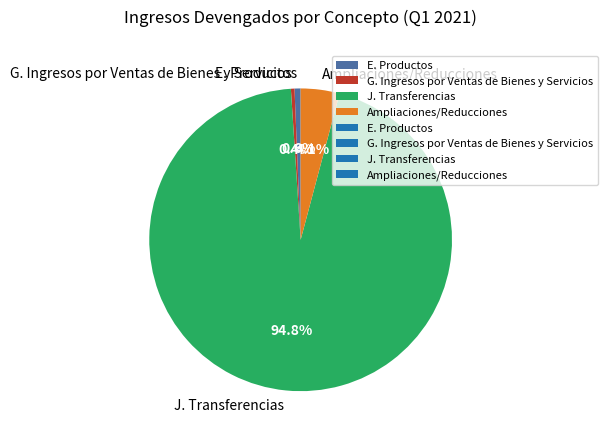

To the nearest percent, what portion does E. Productos represent?

1%